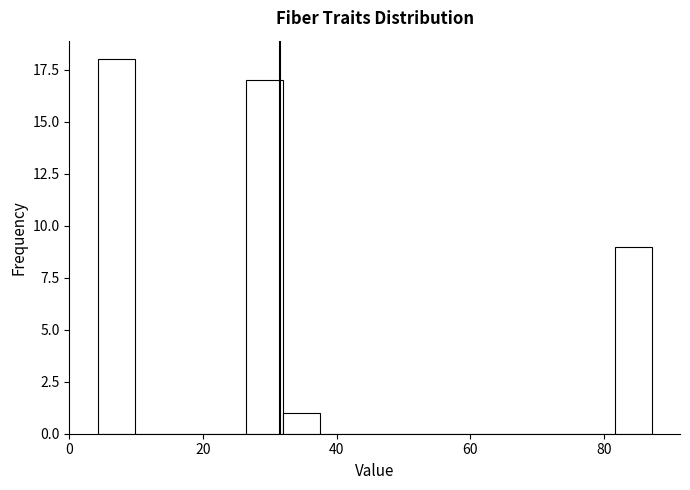

Read against the x-axis, roughly where is the centre of the tallest bar?

8